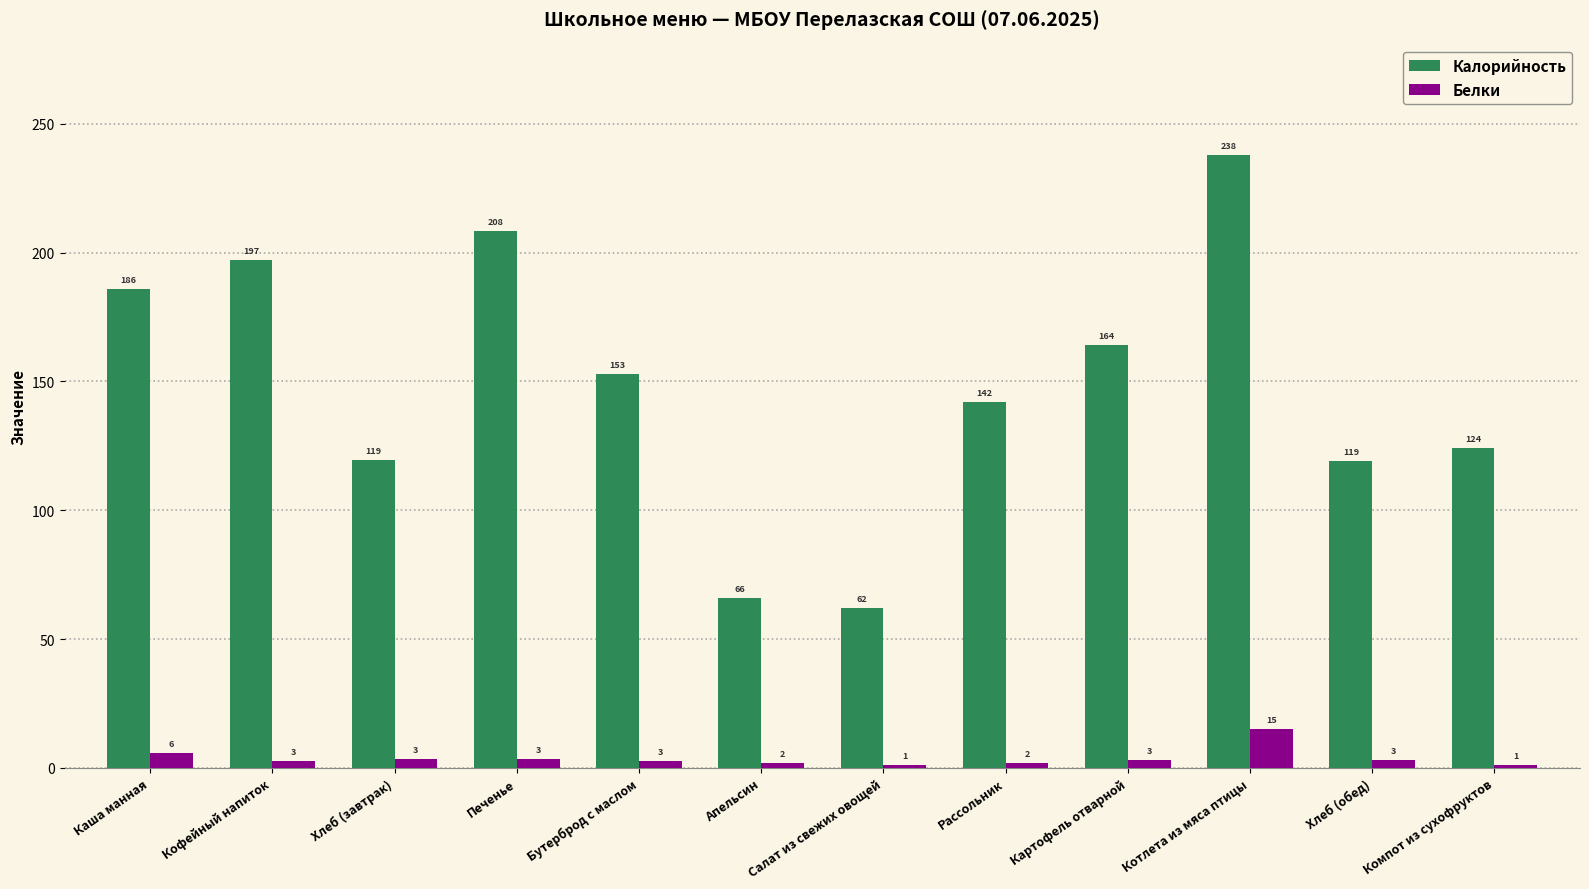

What are all the series names shown in the legend?

Калорийность, Белки